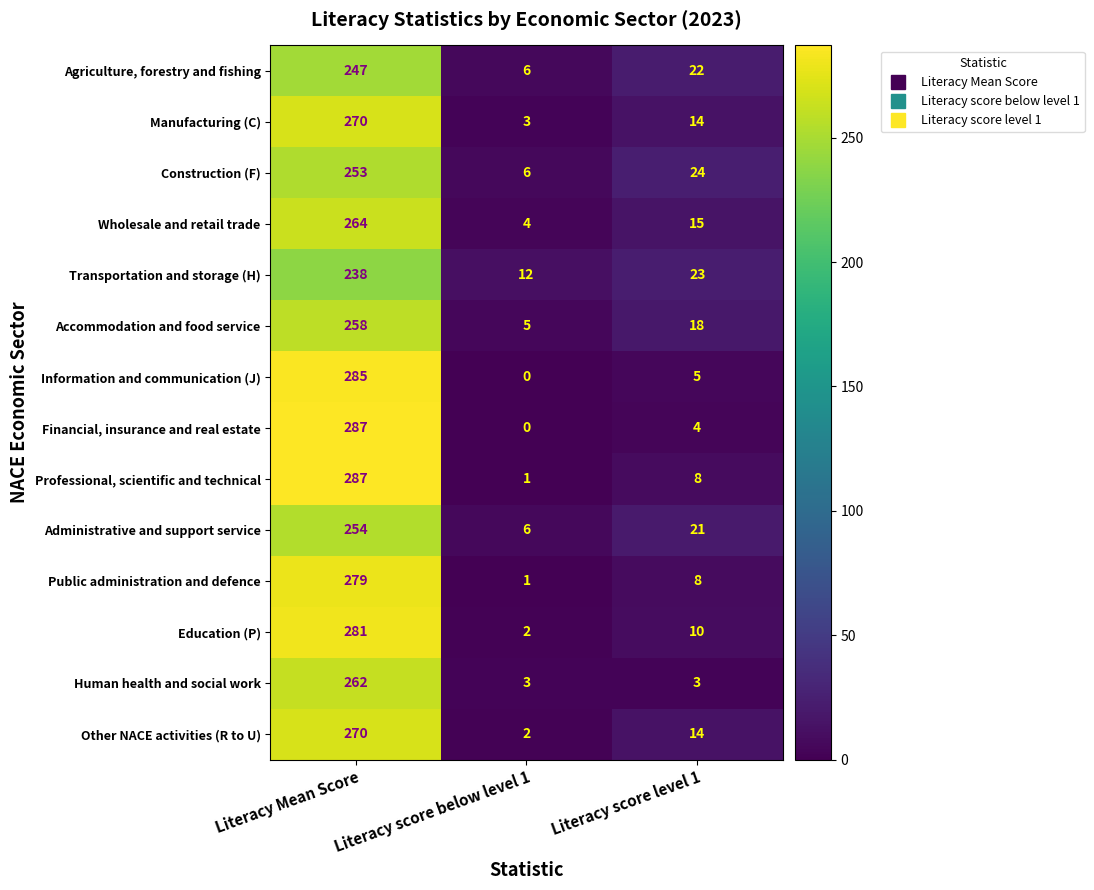

At how many categories does at least one series exceed 148?

1